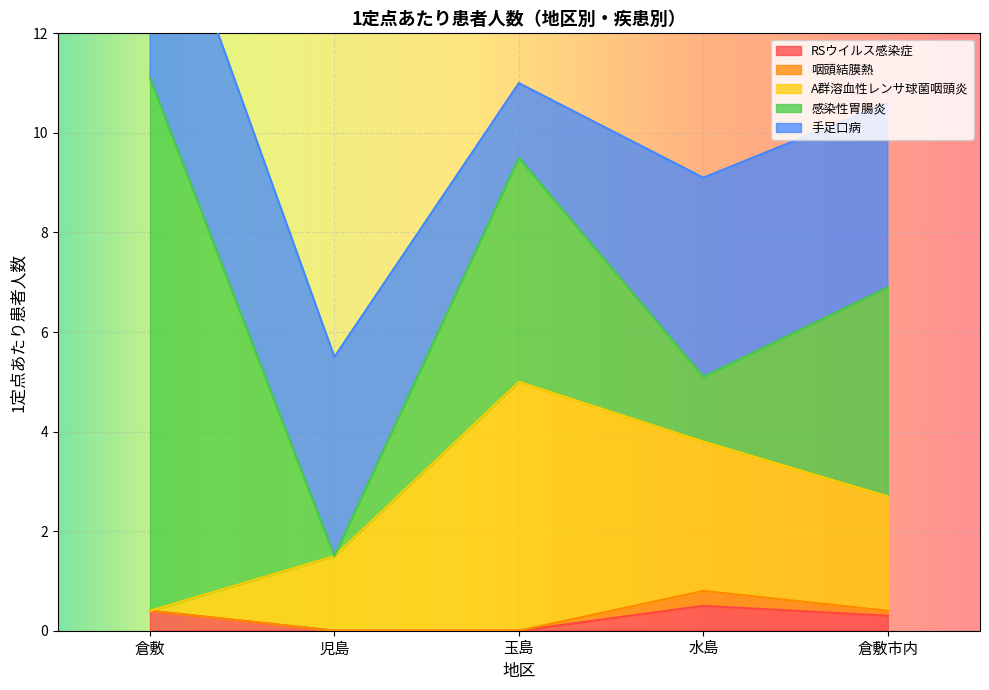

The value of 感染性胃腸炎 at 倉敷 is 10.7. True or false?

True